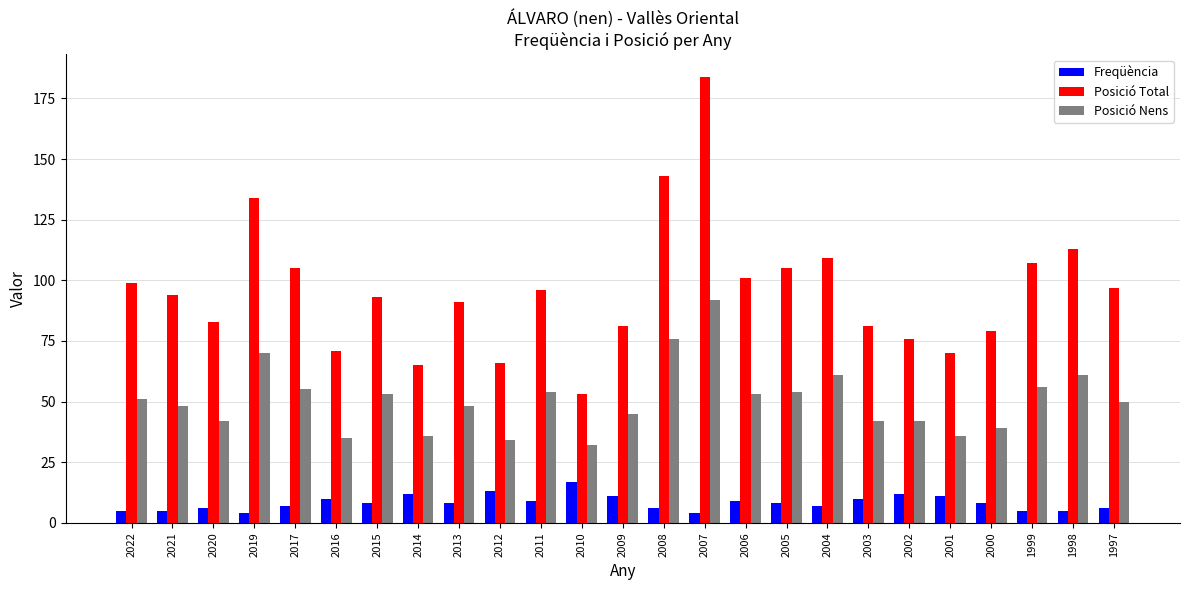

What is the total value across all series at 2020?

131